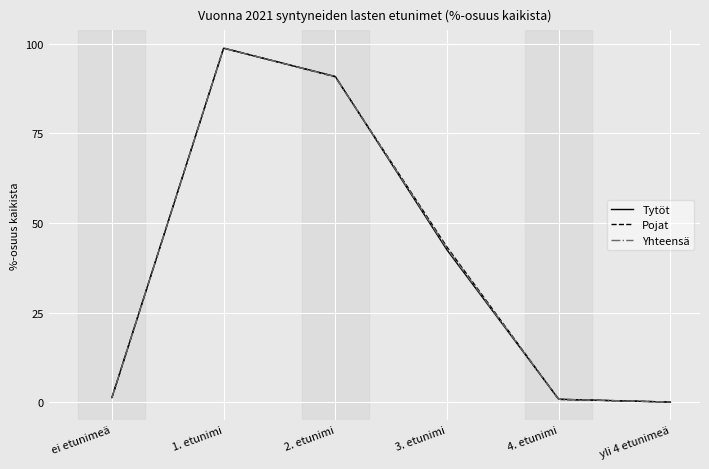

Count the number of categories in the chart.

6